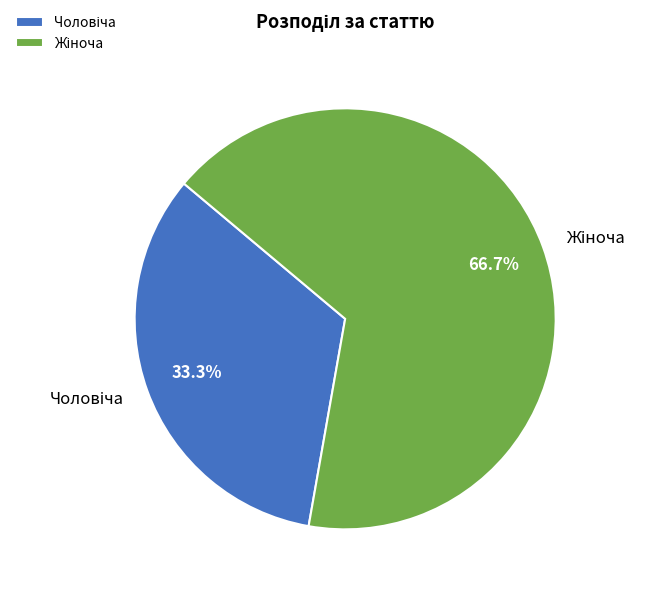

Does any single category account for the majority?

Yes